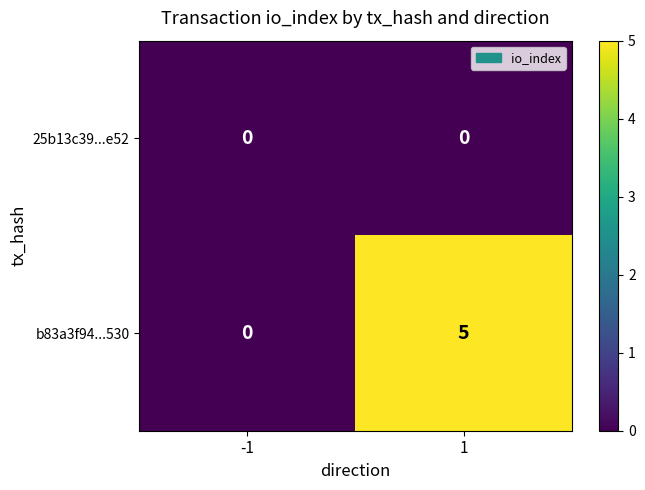

What is the sum of all b83a3f94...530 values?

5